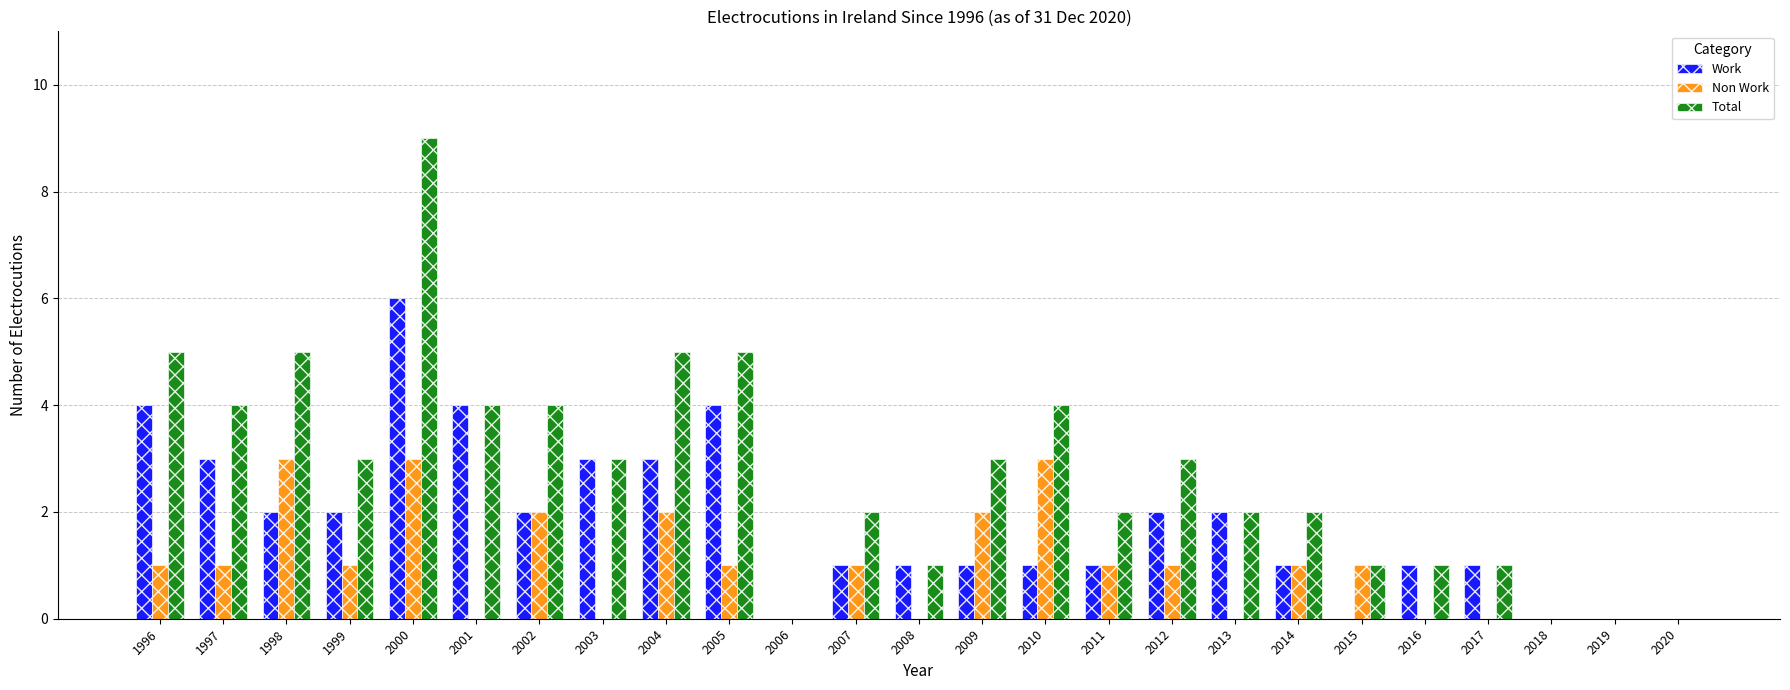

True or false: Total has a value of 3 at 1999.

True